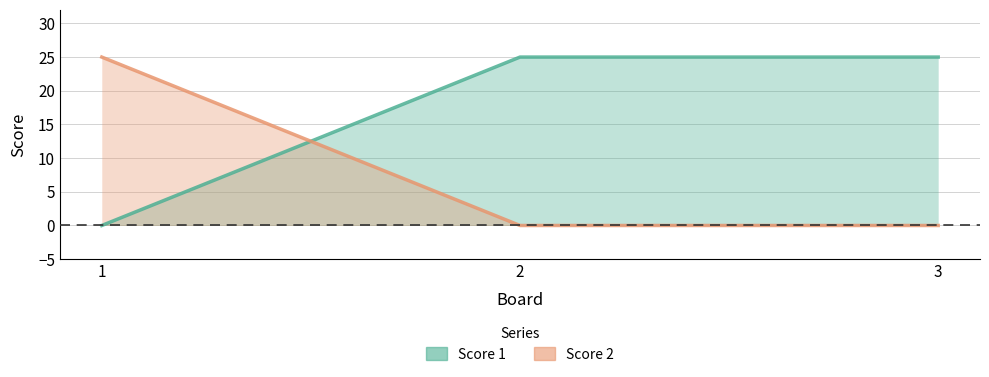

What is the sum of all Score 1 values?

50